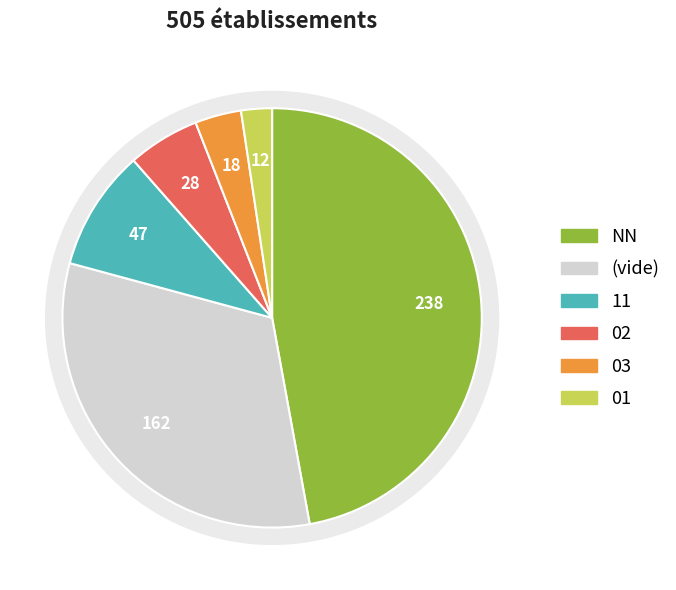

To the nearest percent, what percentage of the pie is ?

32%